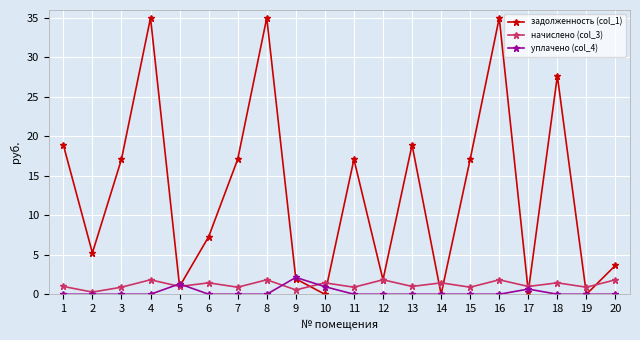

The задолженность (col_1) series shows 0.3 at 17. True or false?

True